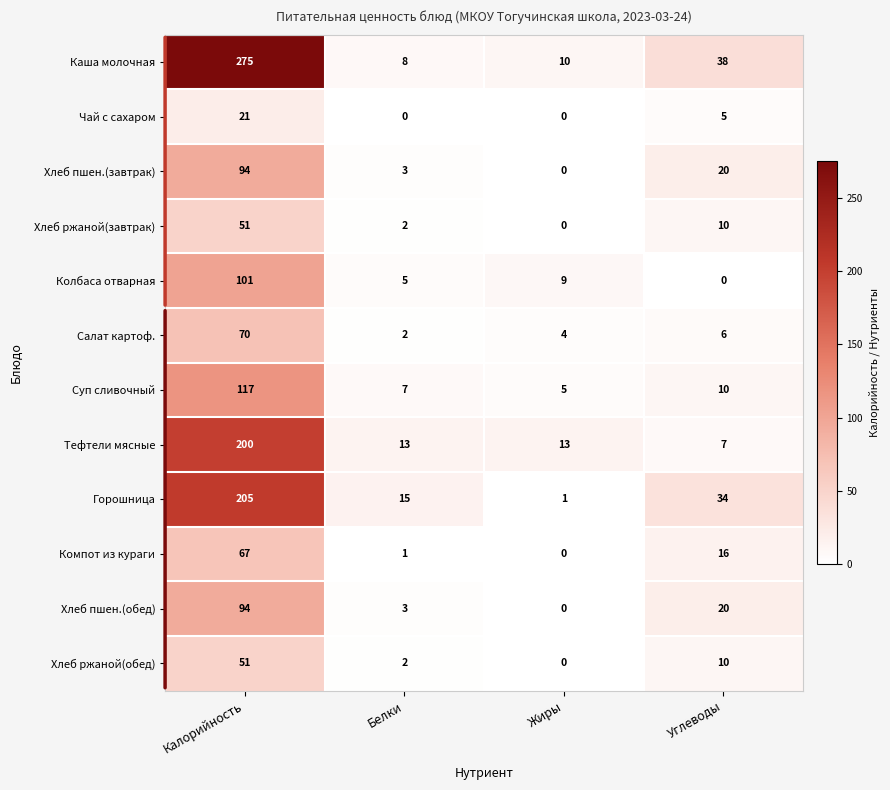

List the labels in order of Каша молочная value, smallest first.

Белки, Жиры, Углеводы, Калорийность